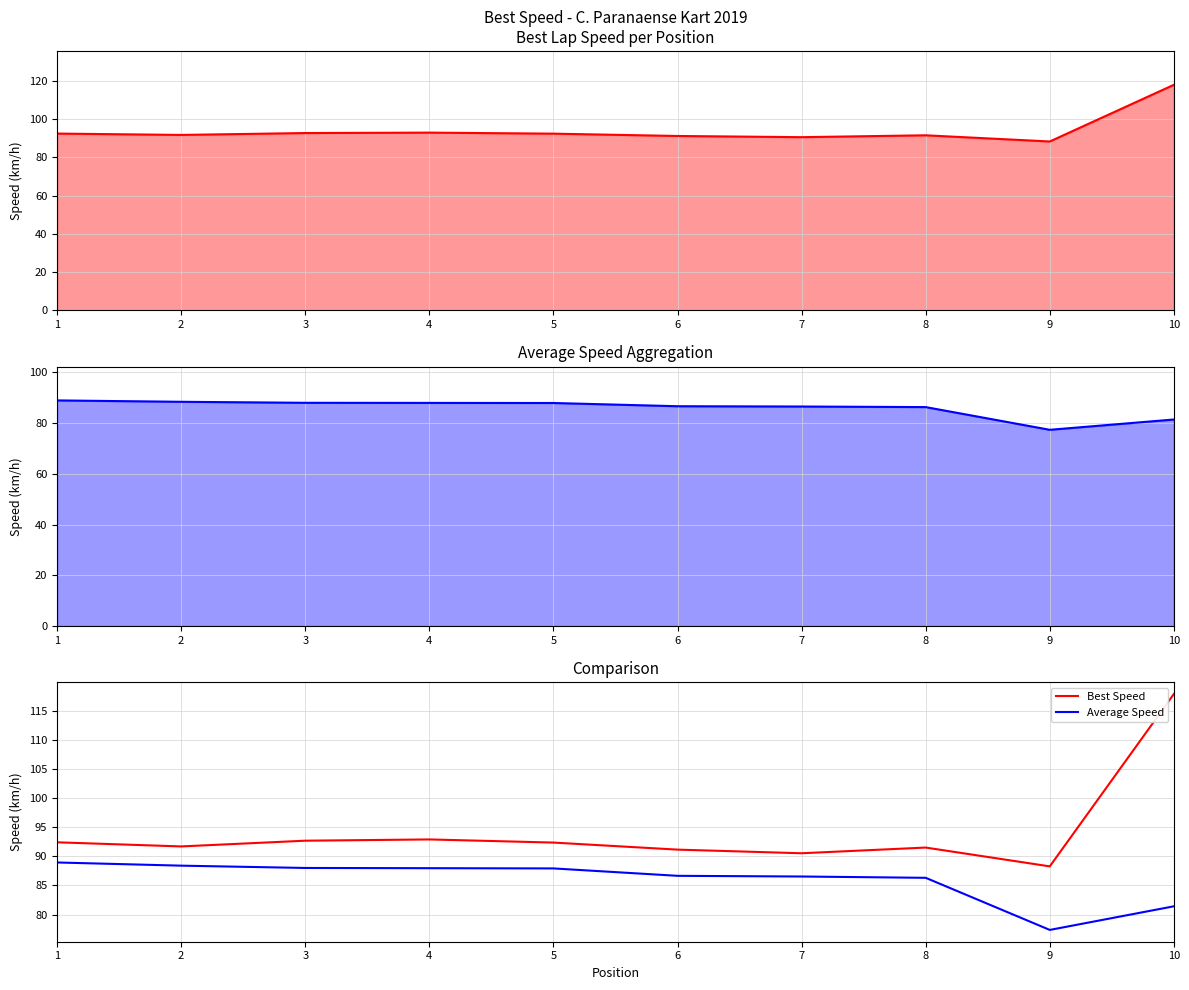

How many series are shown in this chart?

2